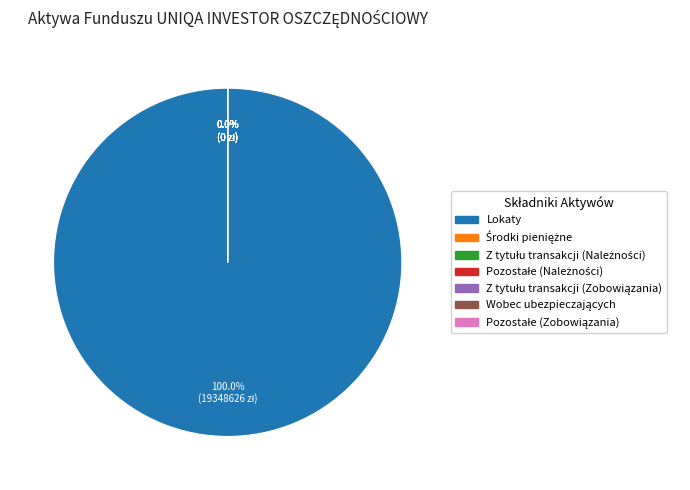

What is the largest slice in the pie chart?

Lokaty